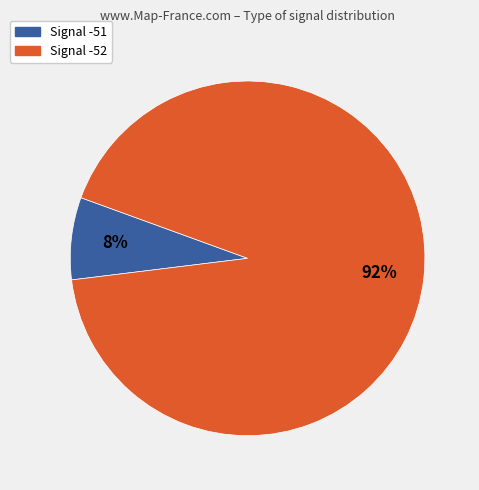

To the nearest percent, what is the average slice percentage?

50%